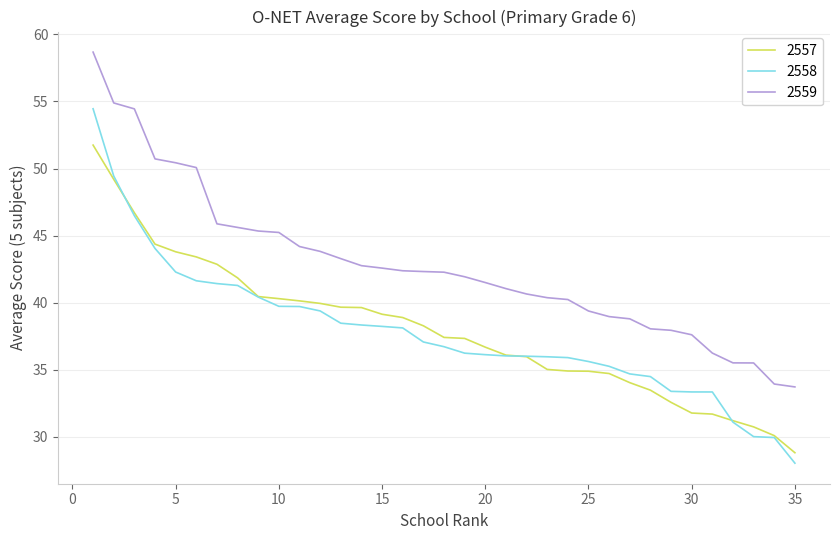

True or false: 2557 and 2559 intersect in this chart.

False